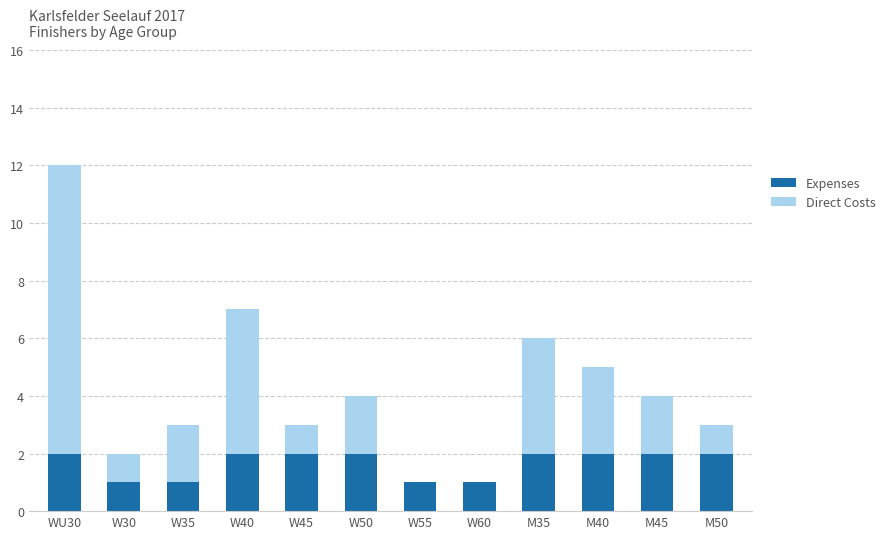

What is the sum of the Expenses values at M50 and M35?

4